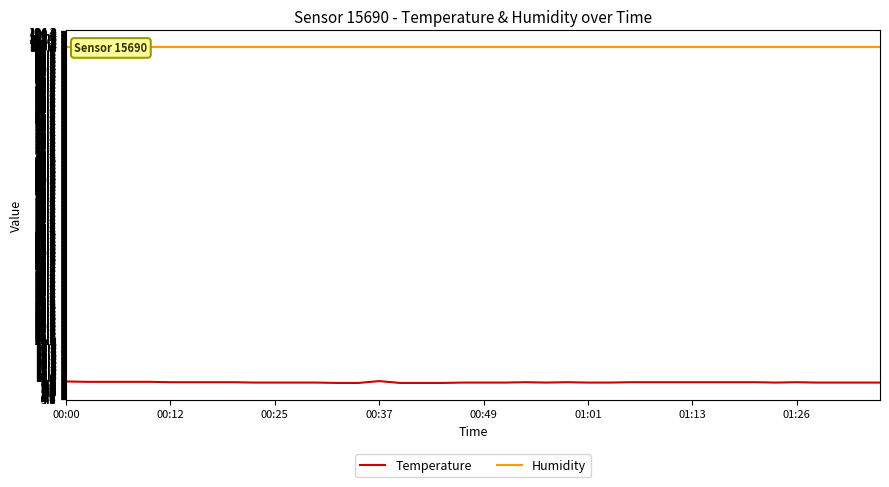

What is the sum of the Humidity values at 32 and 12?

199.8